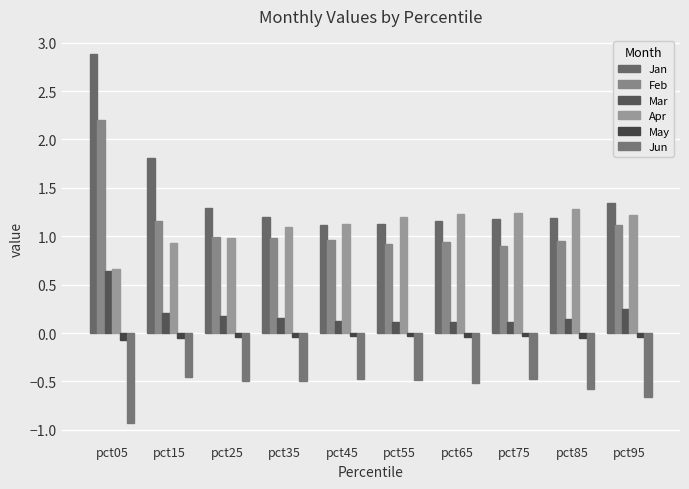

True or false: Mar has a value of 0.3 at pct15.

False